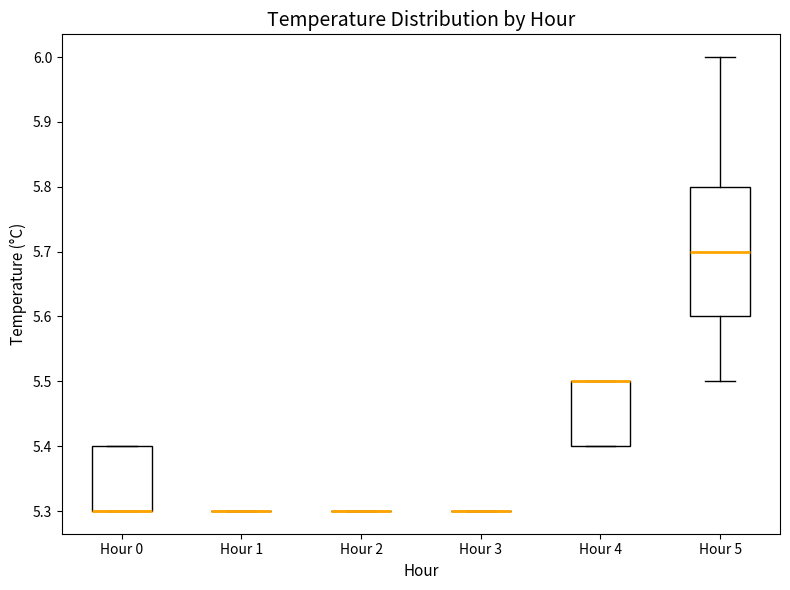

Reading left to right, transcribe this box plot: for each box, give where its median line is, the range the box spans, and where its two whiskers end, as read against the y-axis. The values are not printed on the chart, so give them approximately, as read against the axis.

Hour 0: median 5.3 (drawn on the box's lower edge), box 5.3 to 5.4, whiskers 5.3 to 5.4
Hour 1: box collapsed to a line at 5.3, whiskers 5.3 to 5.3
Hour 2: box collapsed to a line at 5.3, whiskers 5.3 to 5.3
Hour 3: box collapsed to a line at 5.3, whiskers 5.3 to 5.3
Hour 4: median 5.5 (drawn on the box's upper edge), box 5.4 to 5.5, whiskers 5.4 to 5.5
Hour 5: median 5.7, box 5.6 to 5.8, whiskers 5.5 to 6.0